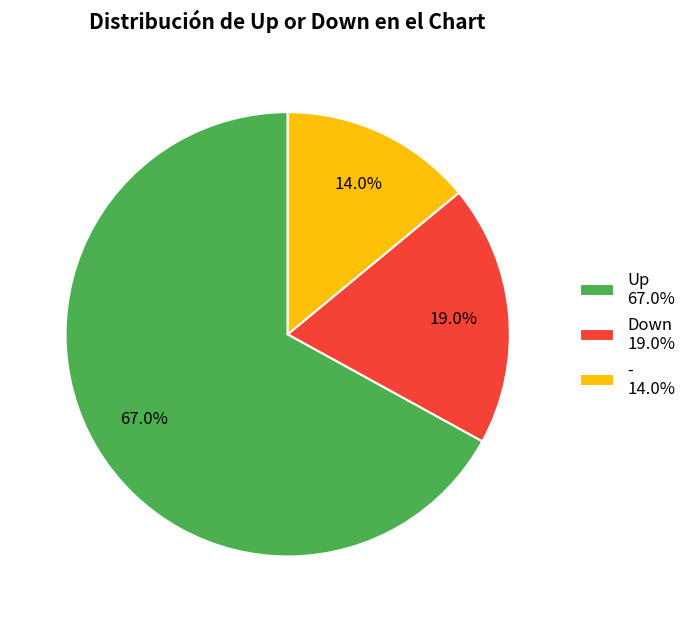

Is there a majority slice in this chart?

Yes